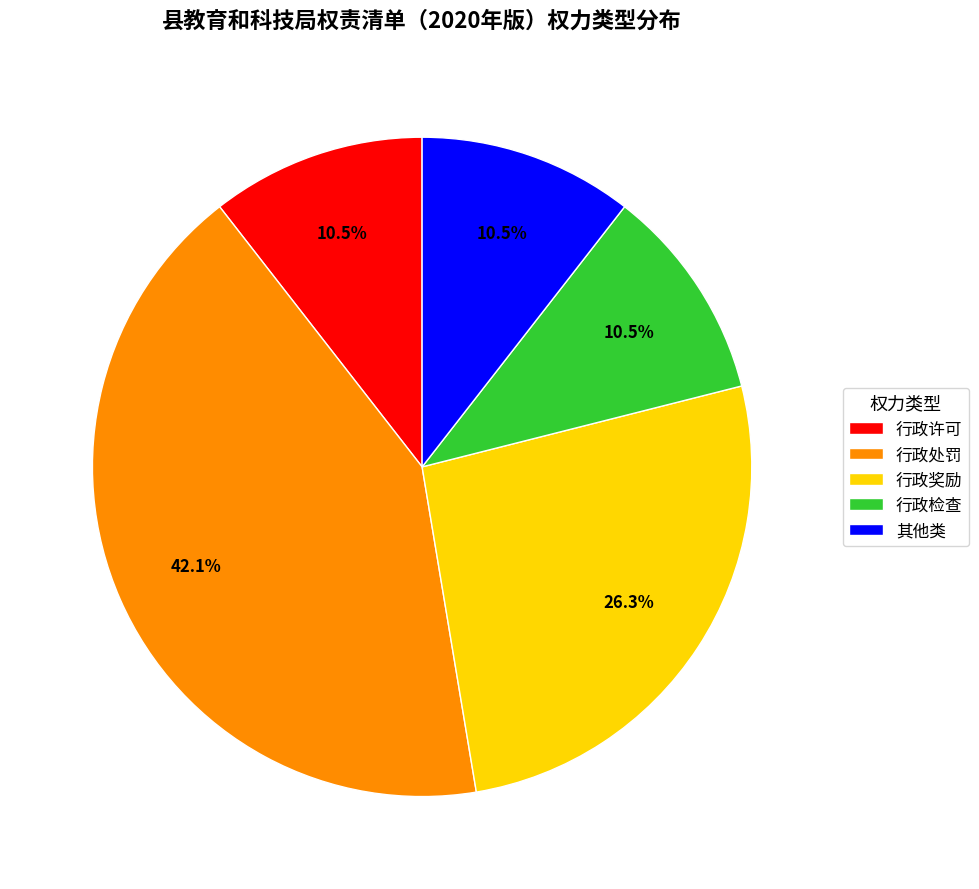

Which slice is the largest?

行政处罚